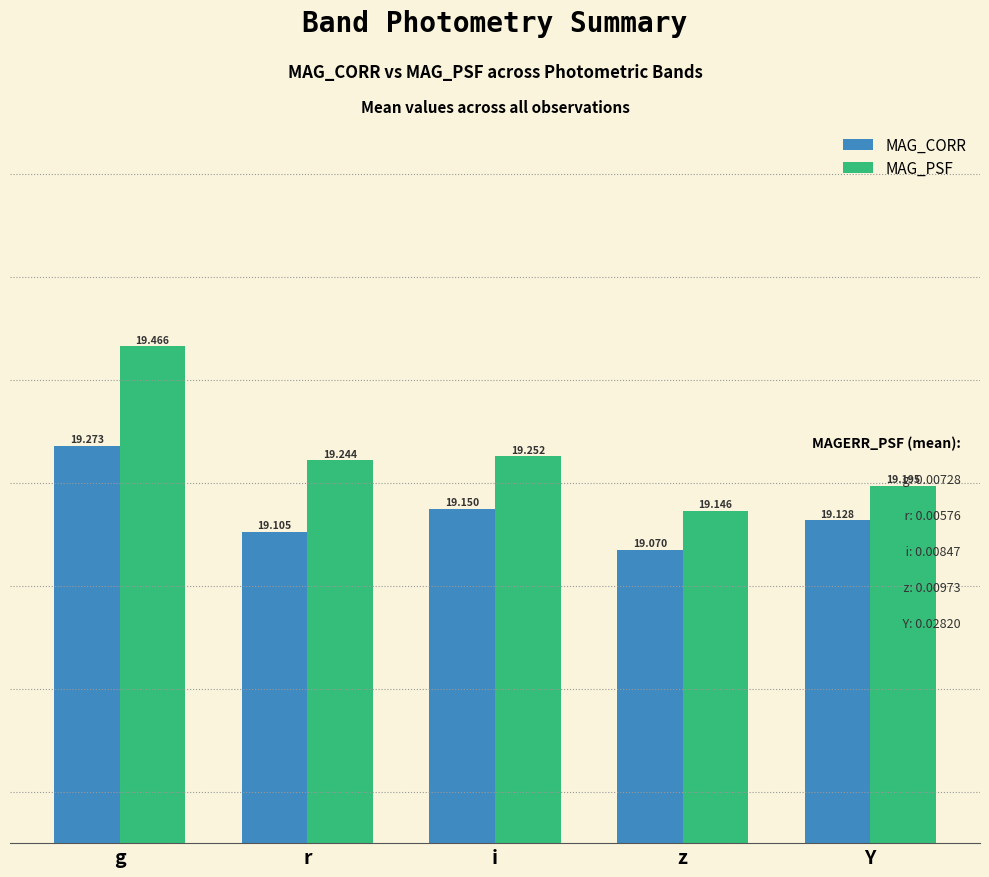

What is the average value of the MAG_CORR series?

19.1